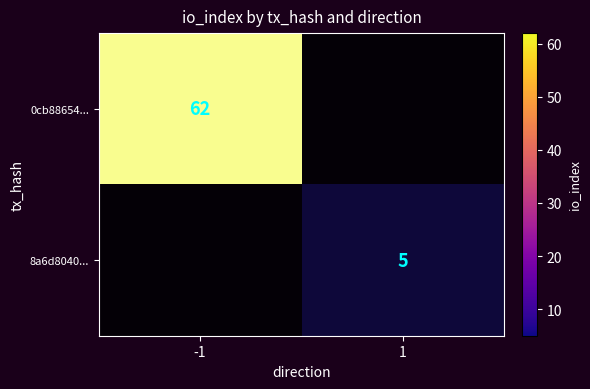

The 8a6d8040... series shows -3 at -1. True or false?

False